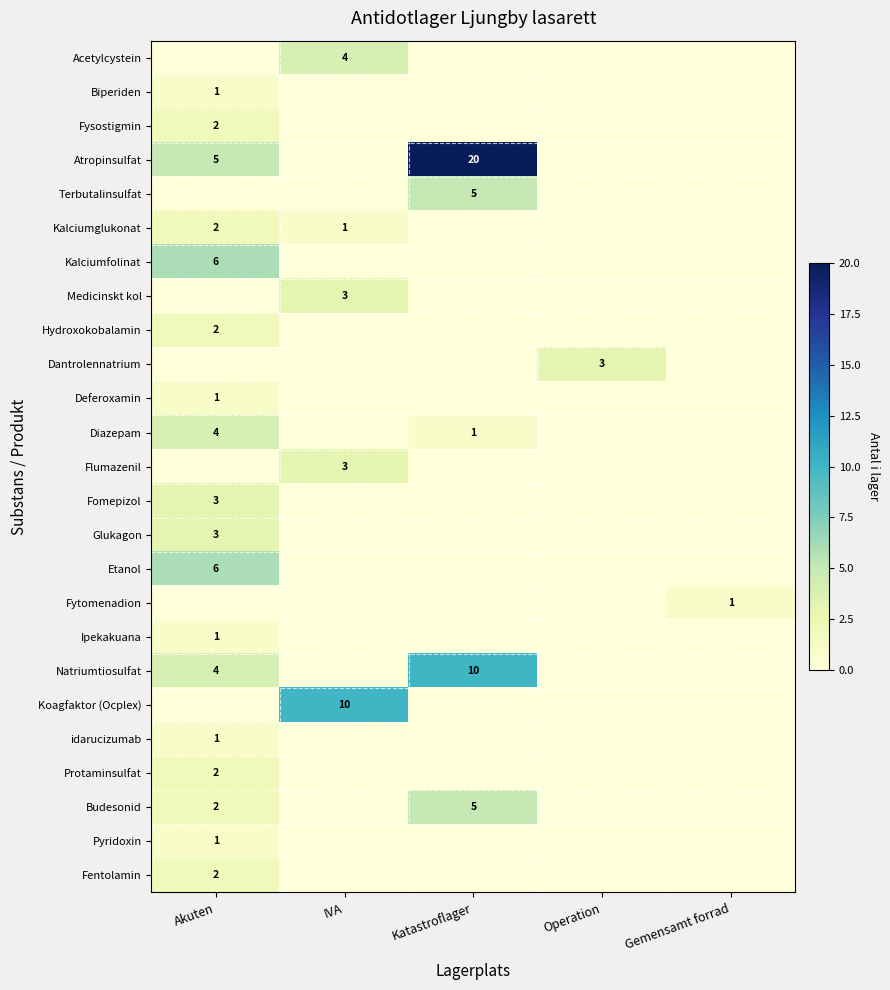

The Medicinskt kol series shows 4 at IVA. True or false?

False